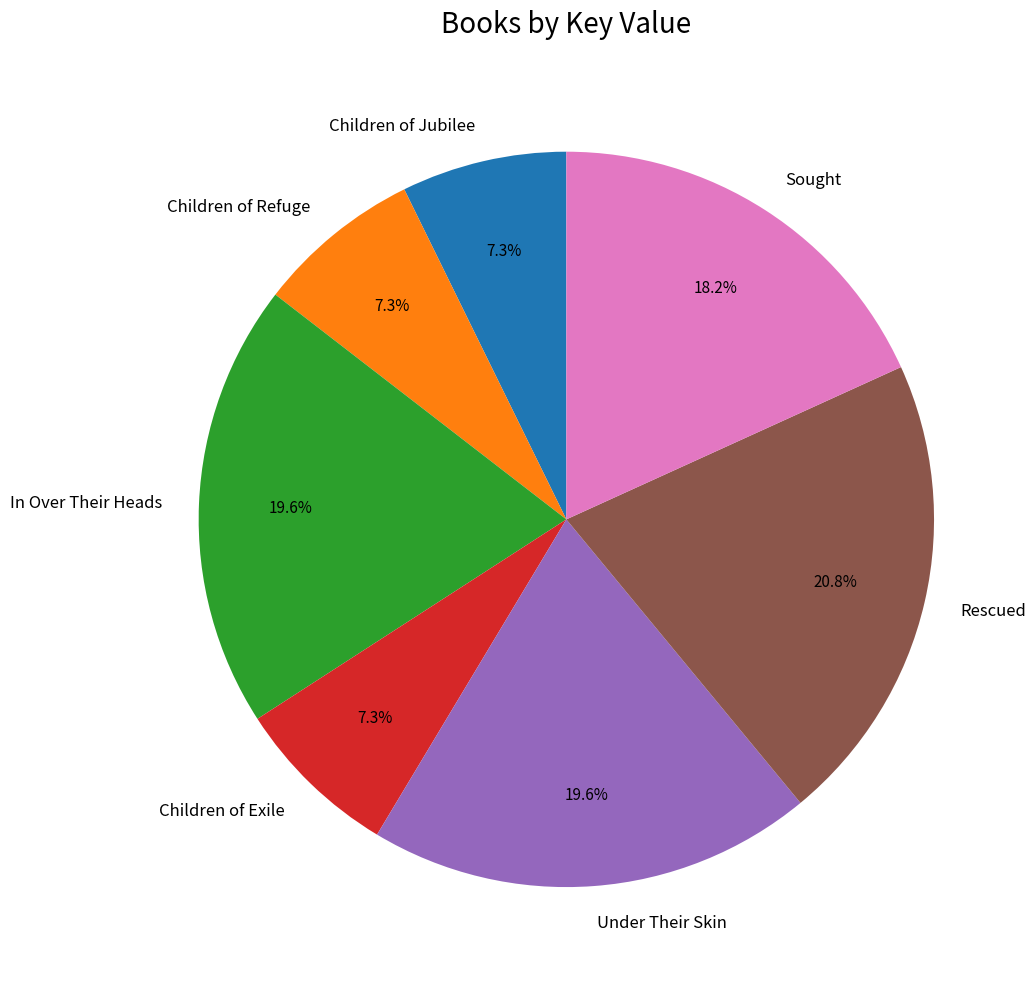

Count the number of slices in the pie.

7